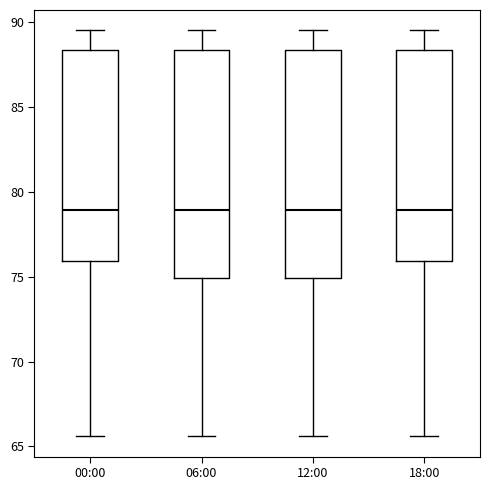

Reading left to right, transcribe this box plot: for each box, give where its median line is, the range the box spans, and where its two whiskers end, as read against the y-axis. The values are not printed on the chart, so give them approximately, as read against the axis.

00:00: median 79.0, box 76.0 to 88.5, whiskers 65.5 to 89.5
06:00: median 79.0, box 75.0 to 88.5, whiskers 65.5 to 89.5
12:00: median 79.0, box 75.0 to 88.5, whiskers 65.5 to 89.5
18:00: median 79.0, box 76.0 to 88.5, whiskers 65.5 to 89.5